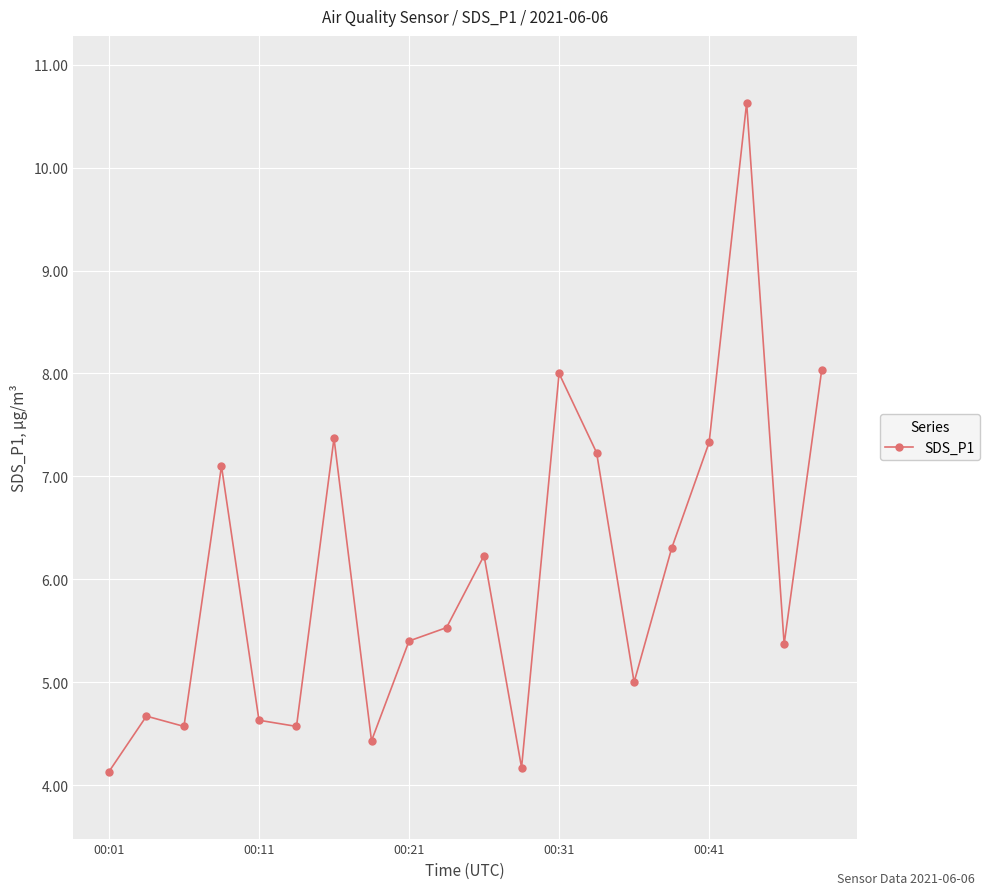

Is this an area chart (filled region under the line)?

No